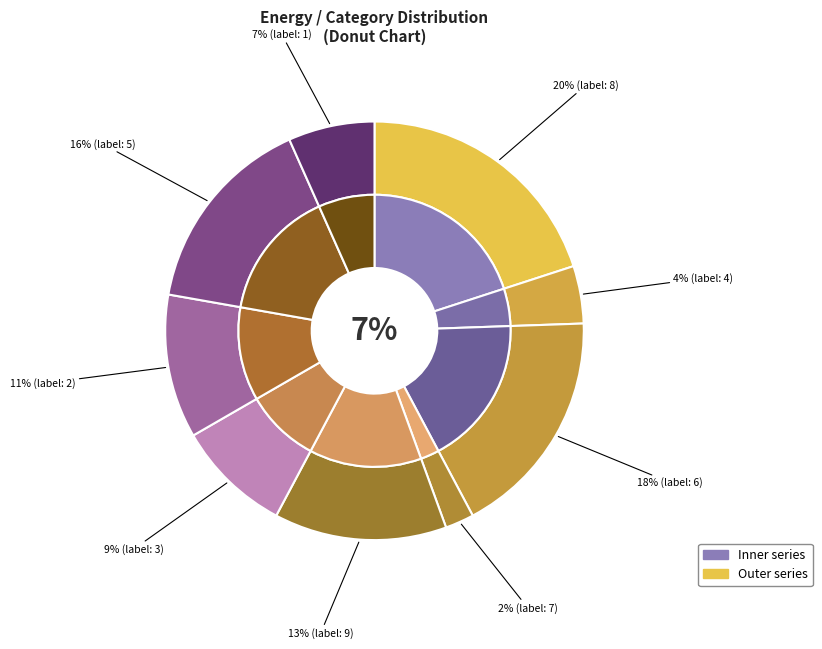

Which has a higher value, 2 or 9?

9